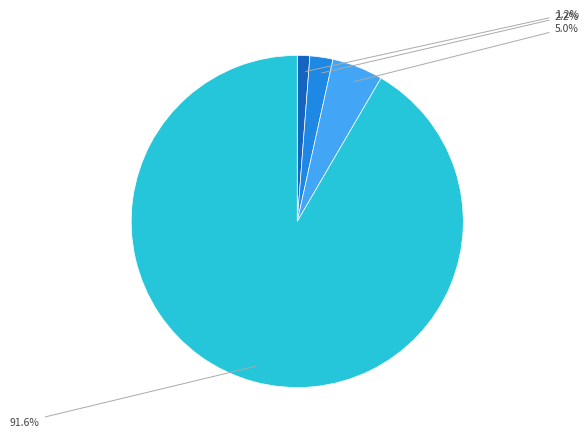

Is there any slice that represents more than half of the pie?

Yes